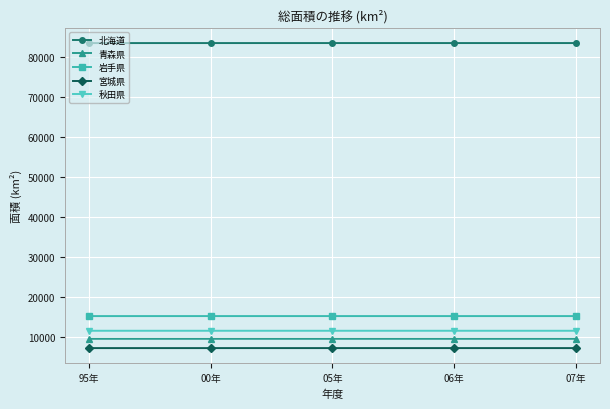

What is the difference between the highest and lowest values at 95年?

76166.6